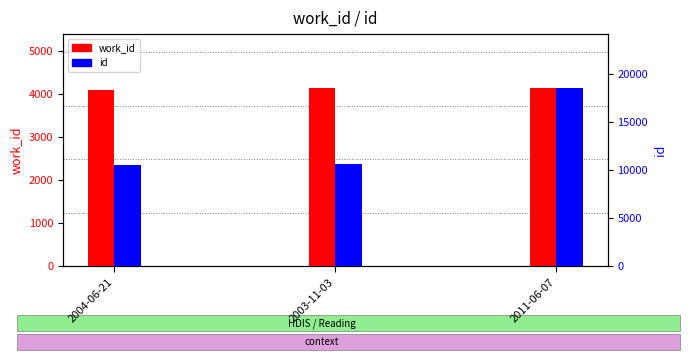

Does the chart contain stacked bars?

No